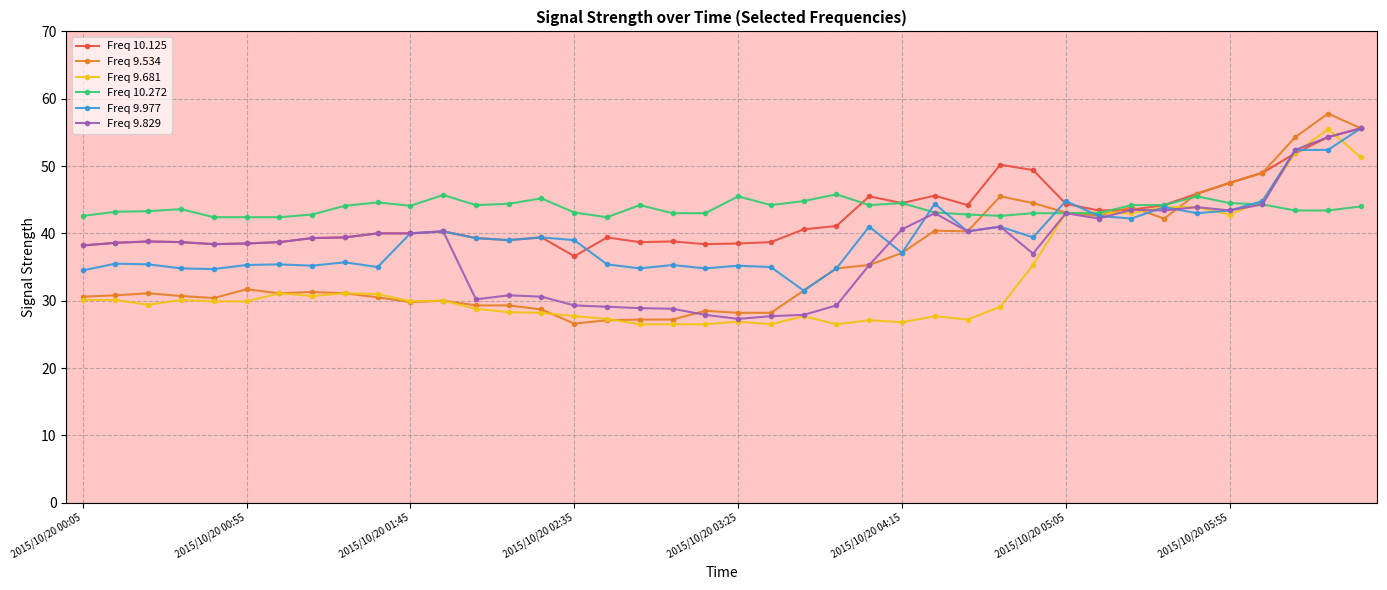

What is the value of the Freq 9.829 point at the 18th from the left?

28.9